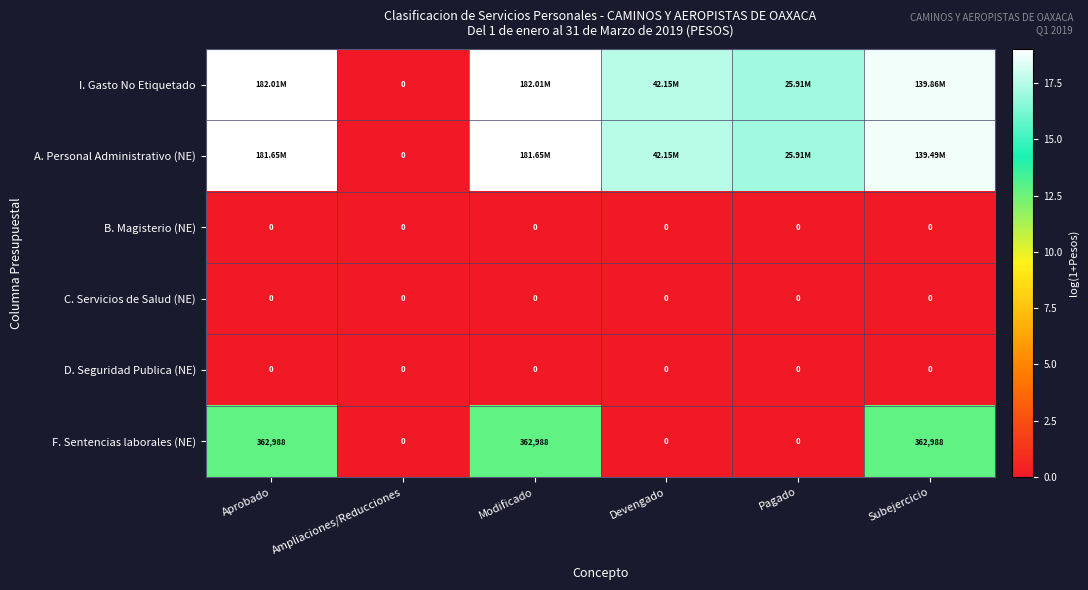

At how many categories does at least one series exceed 12?

5